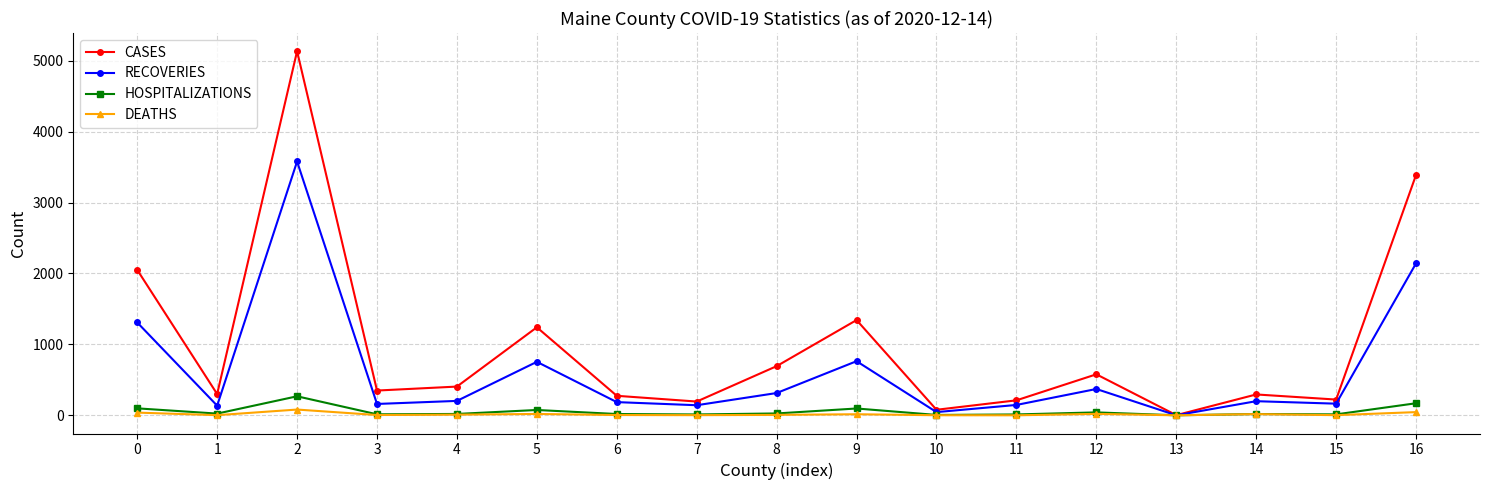

What is the difference between the highest and lowest values at 6?

271